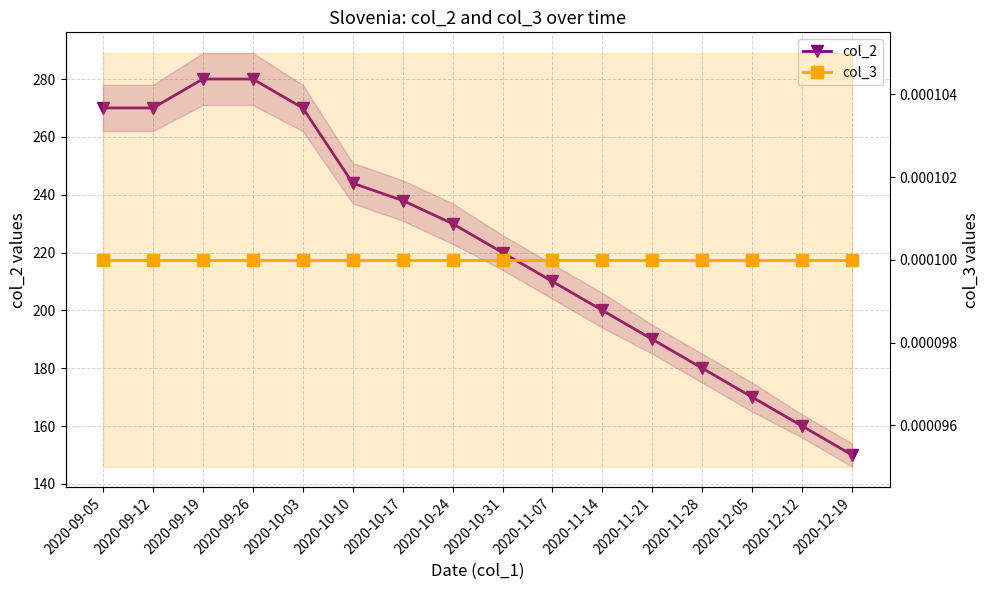

List the labels in order of col_3 value, largest first.

2020-09-05, 2020-09-12, 2020-09-19, 2020-09-26, 2020-10-03, 2020-10-10, 2020-10-17, 2020-10-24, 2020-10-31, 2020-11-07, 2020-11-14, 2020-11-21, 2020-11-28, 2020-12-05, 2020-12-12, 2020-12-19